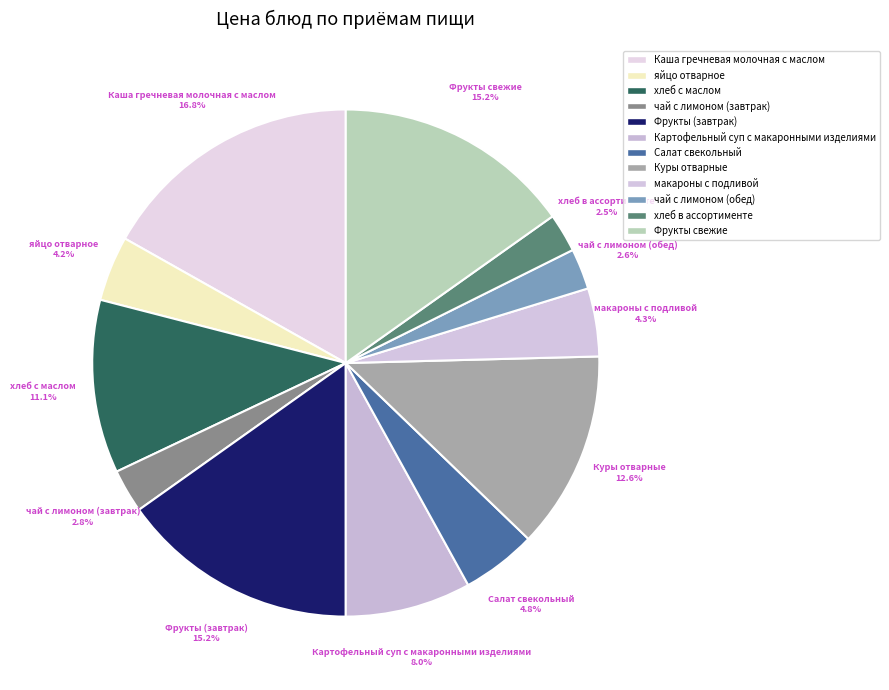

Approximately how many times larger is the value at чай с лимоном (завтрак) compared to яйцо отварное?

0.7